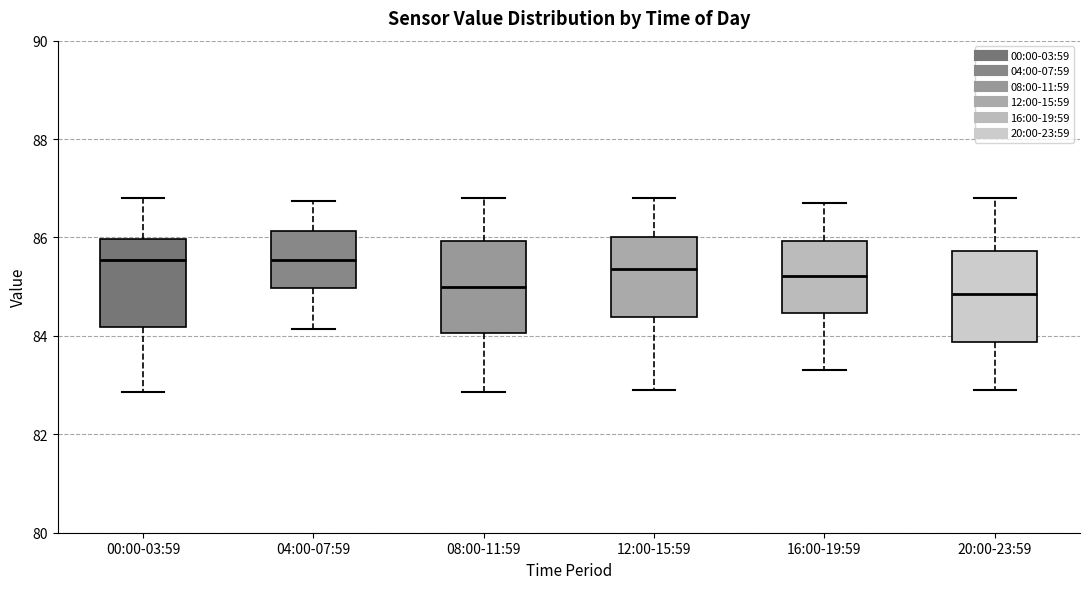

Reading left to right, transcribe this box plot: for each box, give where its median line is, the range the box spans, and where its two whiskers end, as read against the y-axis. The values are not printed on the chart, so give them approximately, as read against the axis.

00:00-03:59: median 85.6, box 84.2 to 86.0, whiskers 82.8 to 86.8
04:00-07:59: median 85.6, box 85.0 to 86.2, whiskers 84.2 to 86.8
08:00-11:59: median 85.0, box 84.0 to 86.0, whiskers 82.8 to 86.8
12:00-15:59: median 85.4, box 84.4 to 86.0, whiskers 83.0 to 86.8
16:00-19:59: median 85.2, box 84.4 to 86.0, whiskers 83.4 to 86.8
20:00-23:59: median 84.8, box 83.8 to 85.8, whiskers 83.0 to 86.8